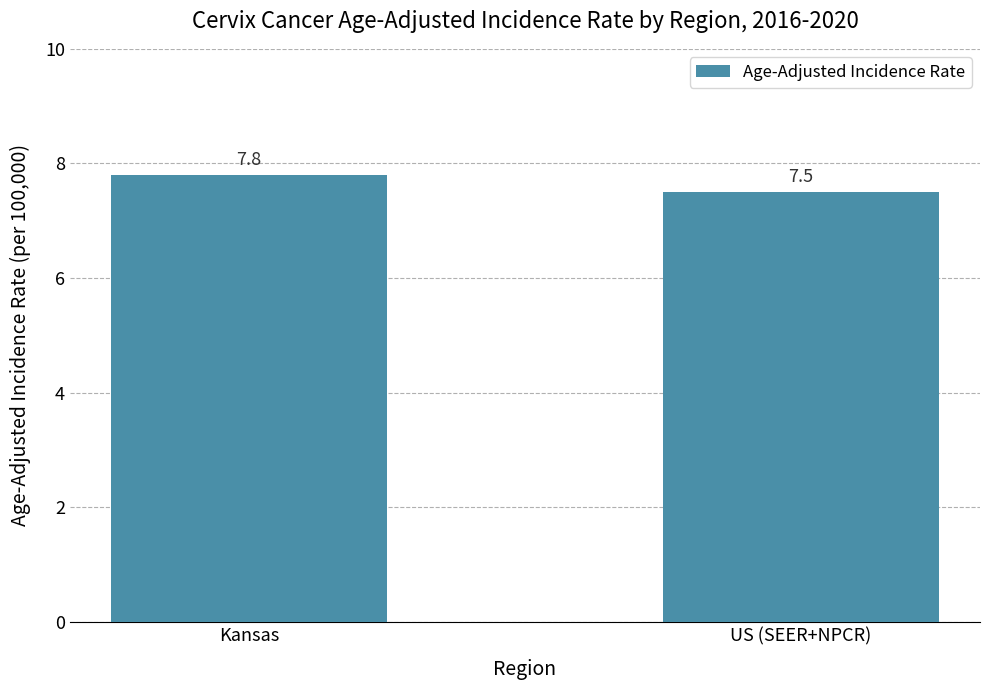

Is it true that the value at US (SEER+NPCR) is 7.5?

True